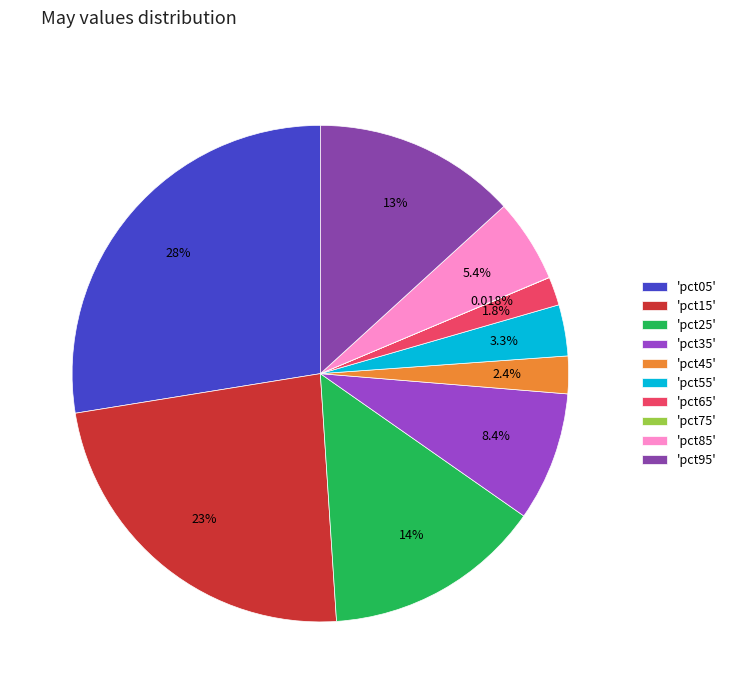

How many slices are in this pie chart?

10